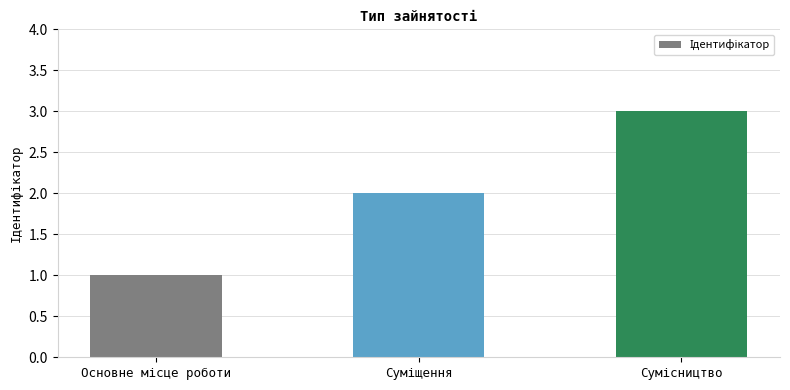

What is the sum of all values?

6